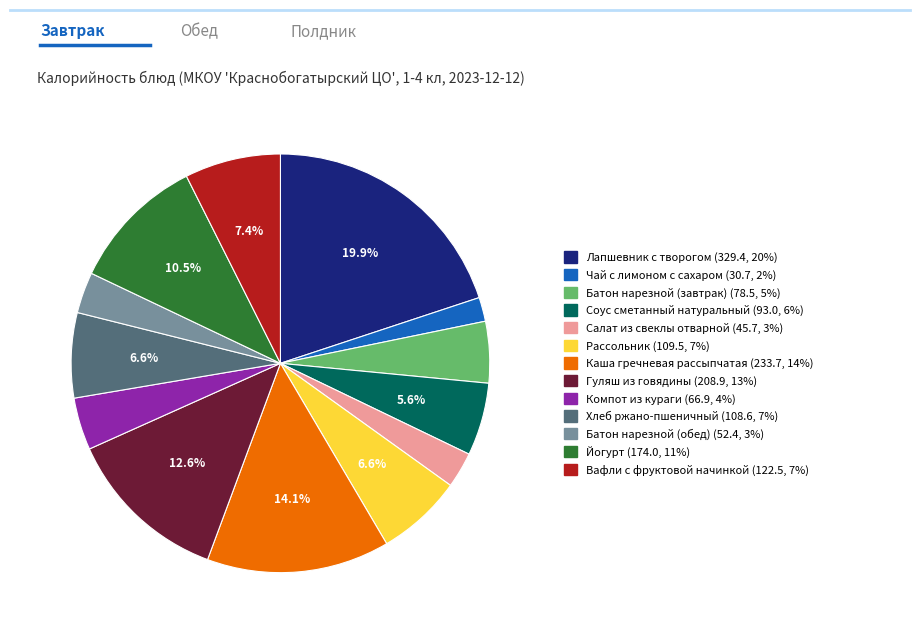

Count the number of slices in the pie.

13